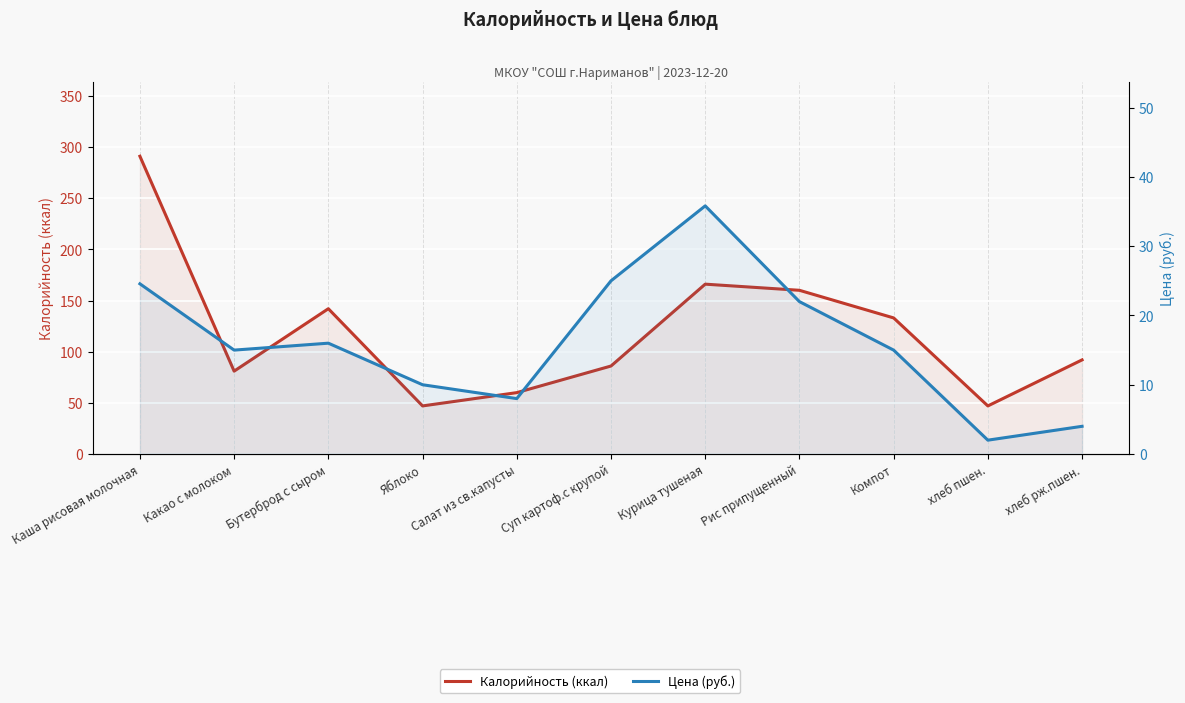

What is the sum of the Калорийность (ккал) values at Рис припущенный and Компот?

293.0